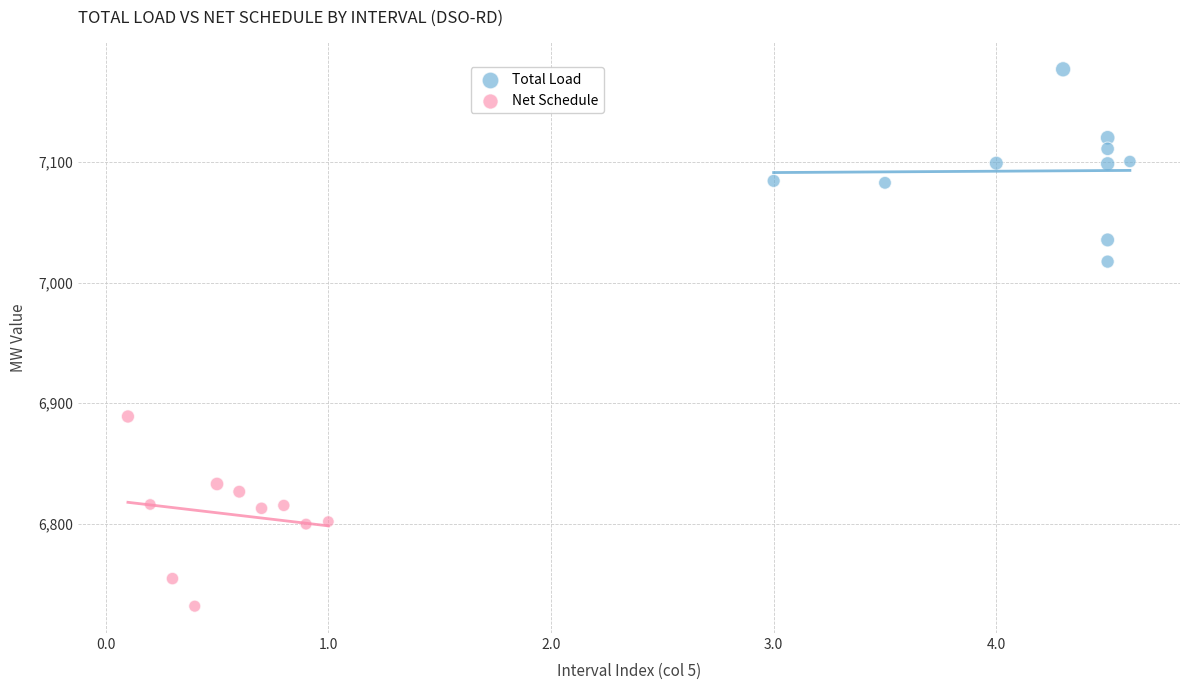

Which series contains the lowest Y value?

Net Schedule